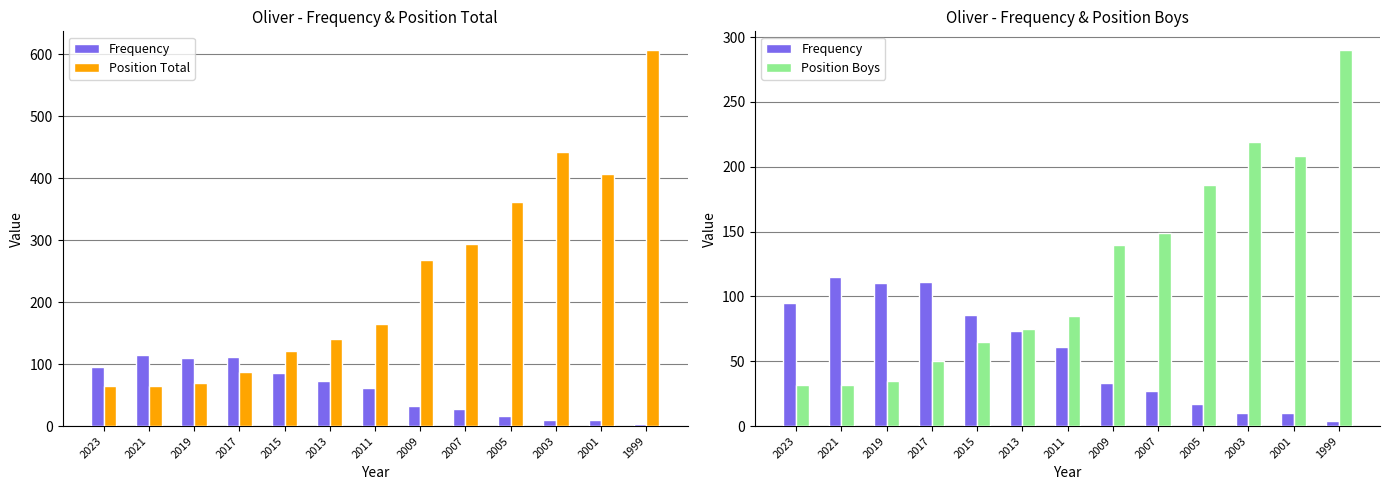

List the series in order of their overall mean, highest first.

Position Total, Position Boys, Frequency